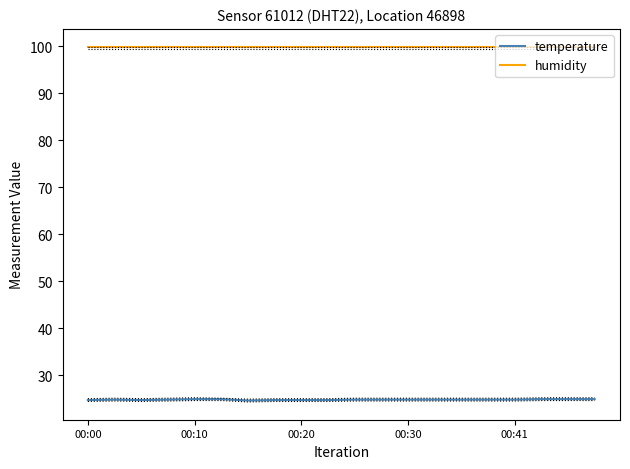

What is the value of the temperature point at the 10th from the left?

24.7